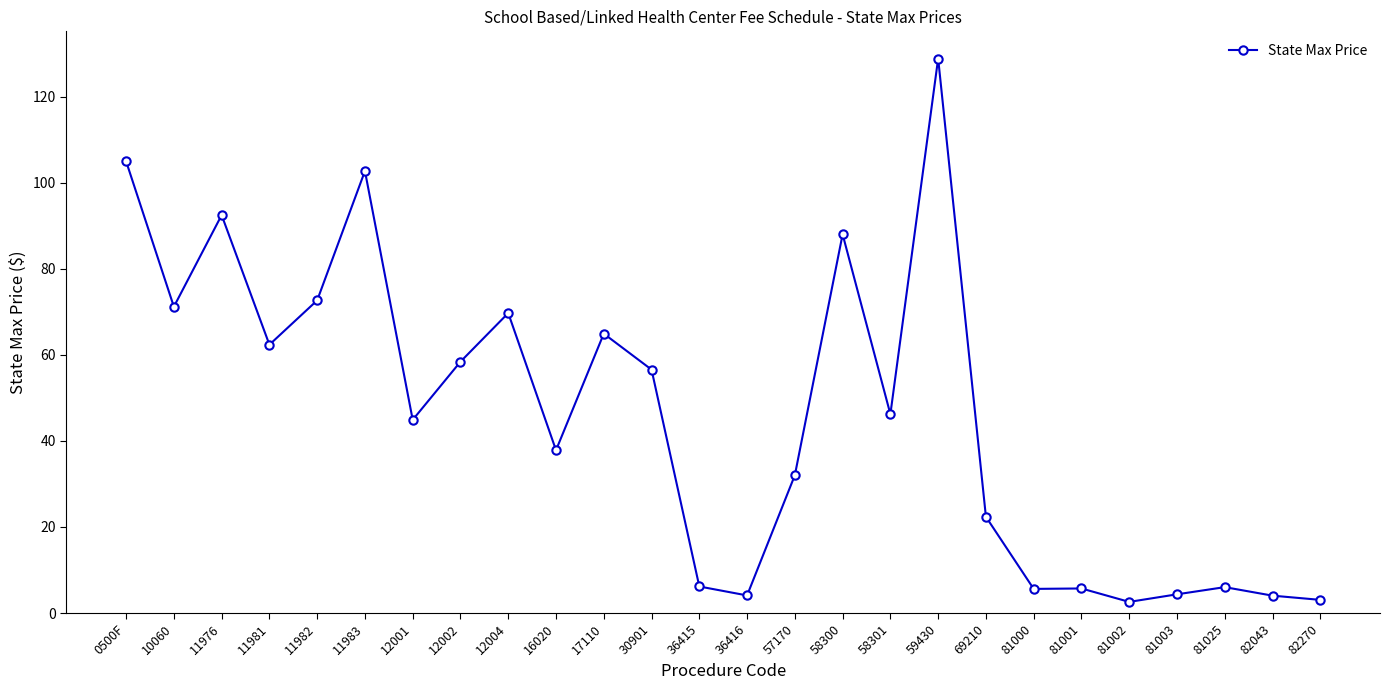

What is the difference between the second highest and minimum values?

102.4